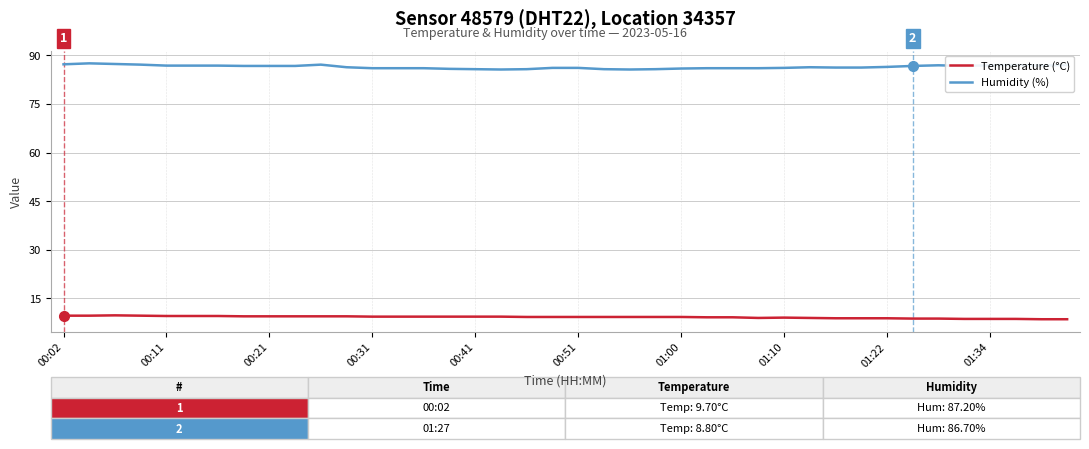

What is the maximum value shown in the chart?

87.5